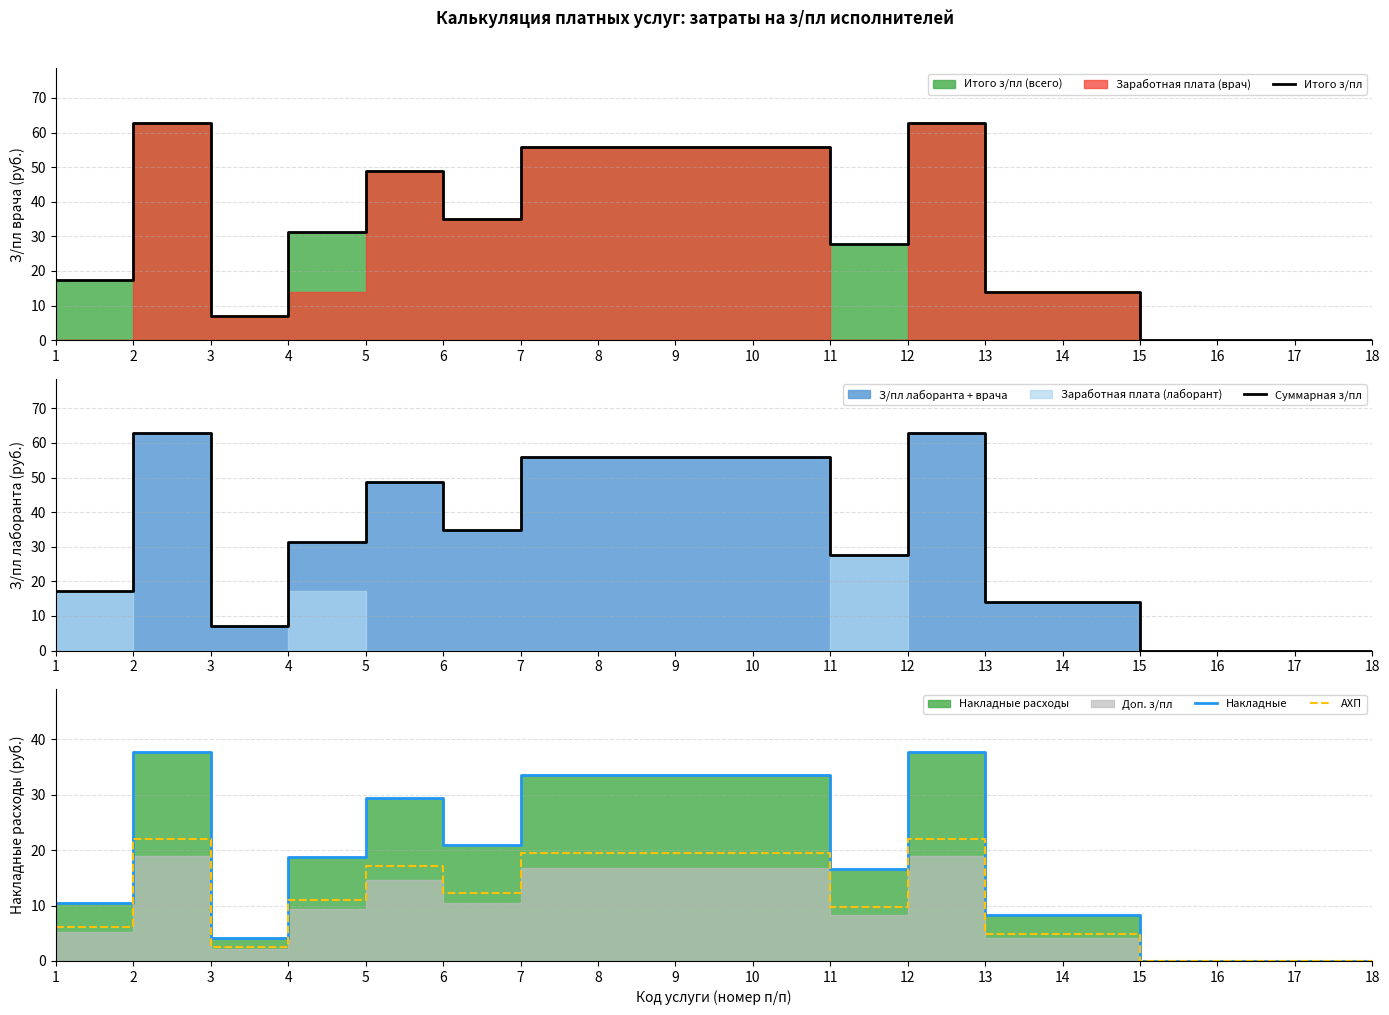

Is it true that АХП equals 0.0 at 16?

True